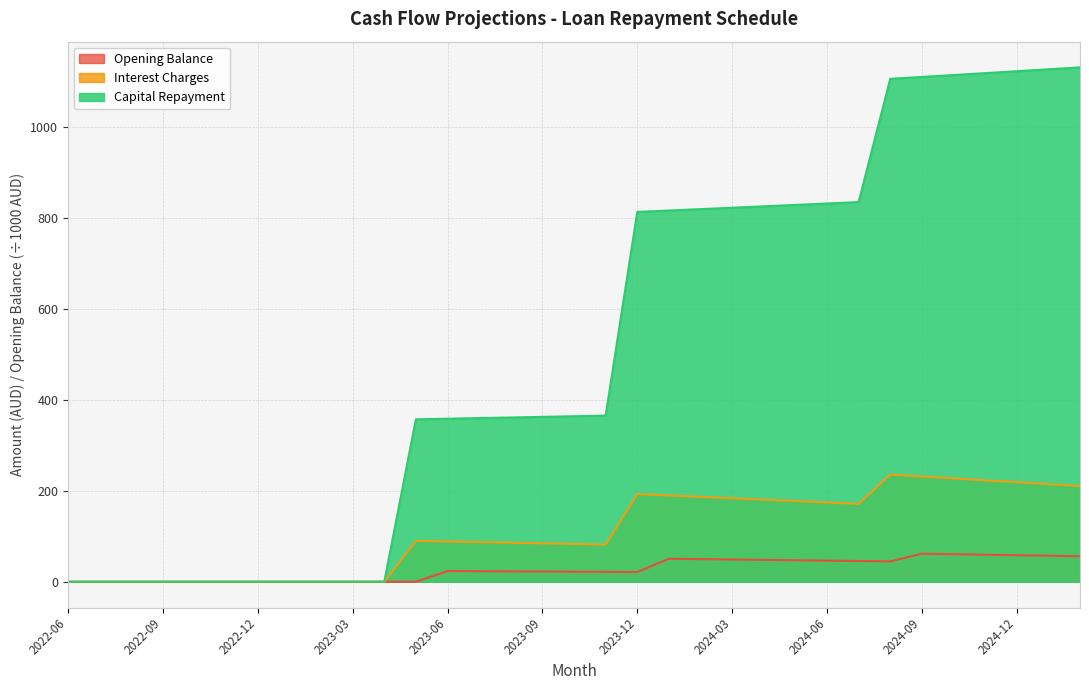

True or false: Interest Charges and Capital Repayment intersect in this chart.

False